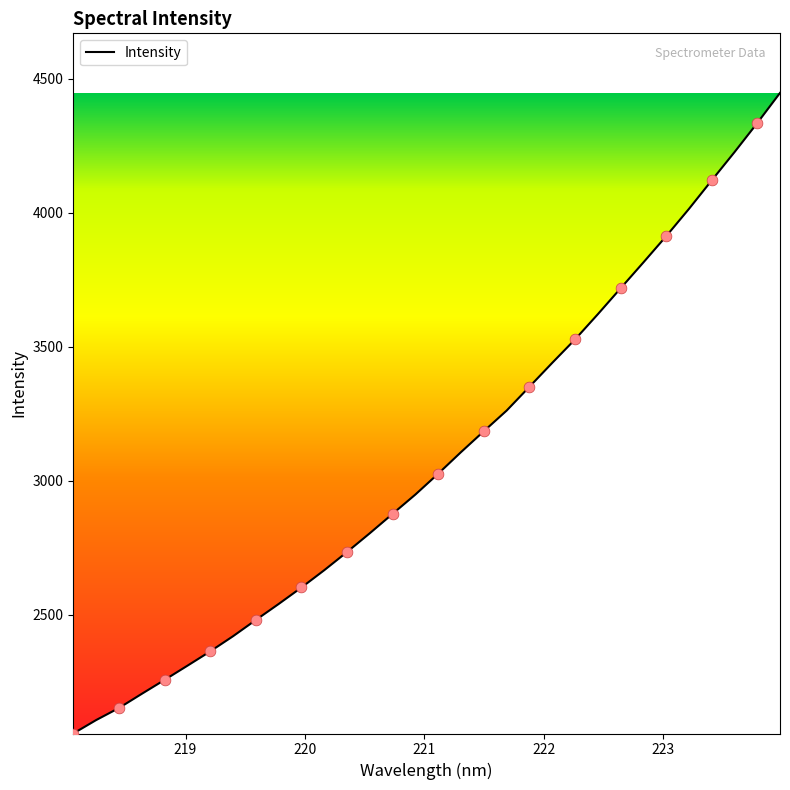

What is the greatest value displayed?

4447.2